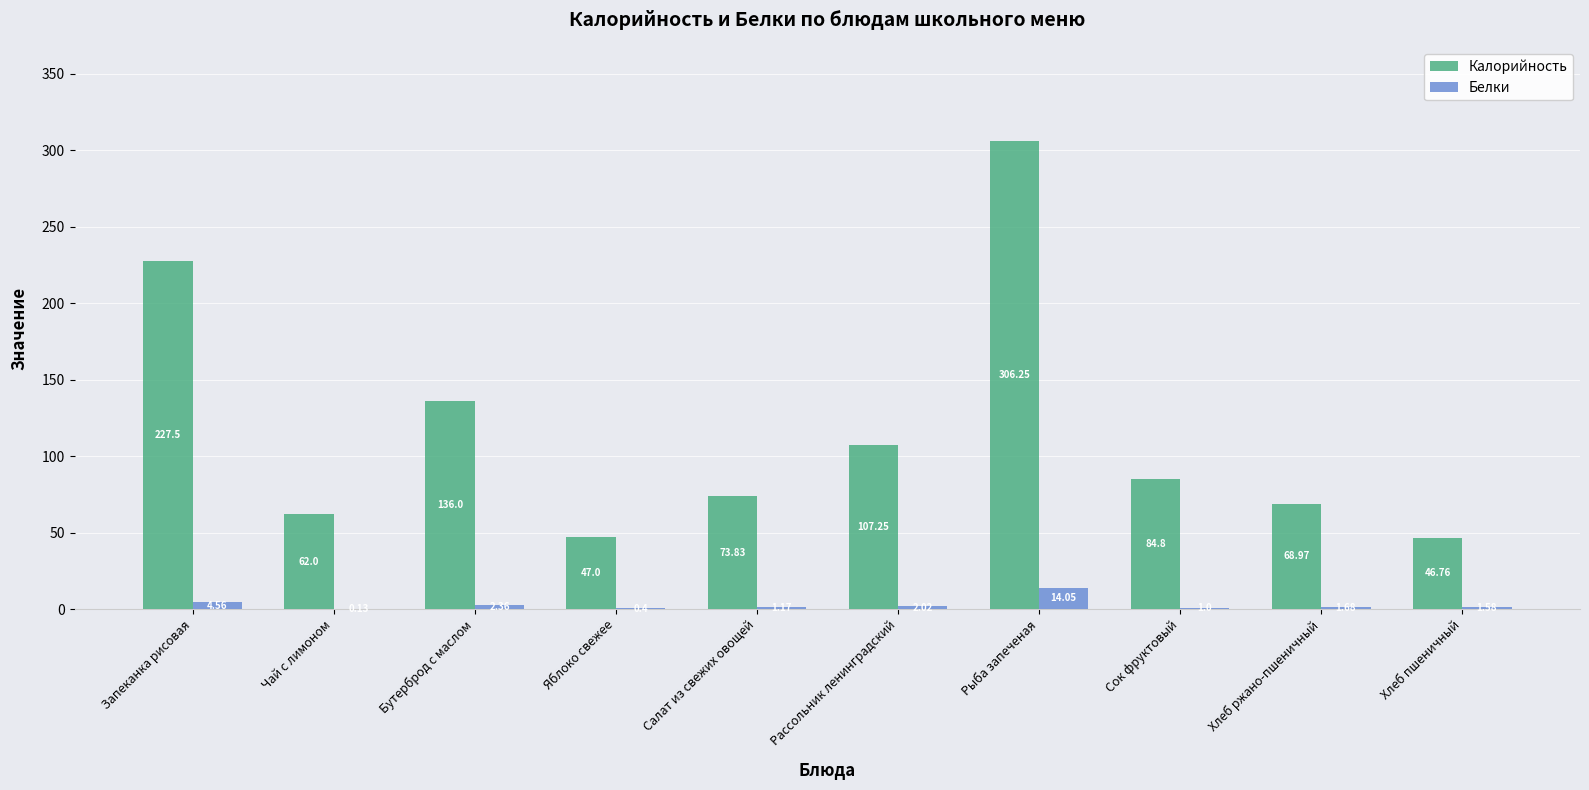

What is the total value across all series at Рыба запеченая?

320.3